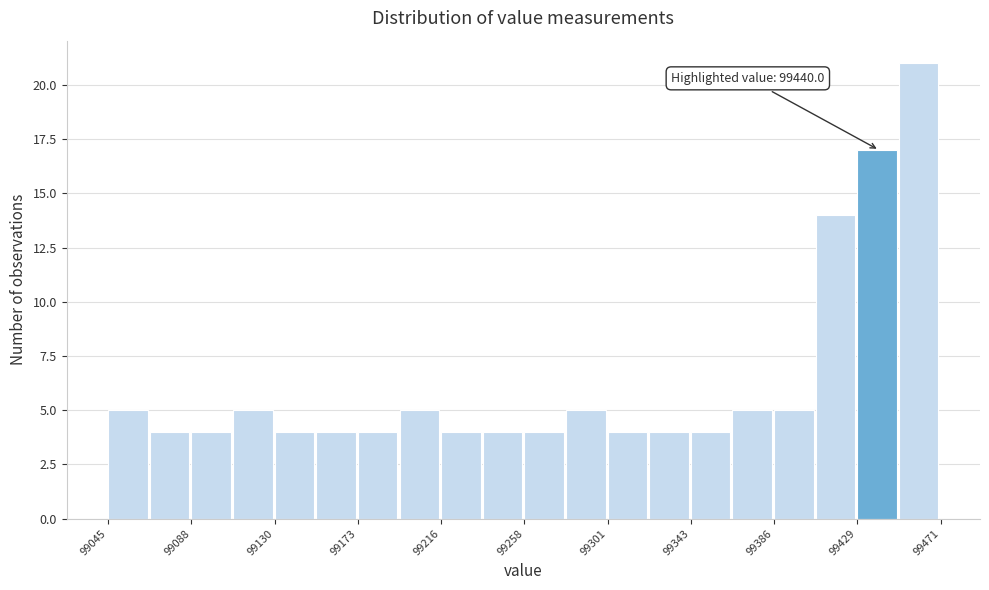

Over which range of the x-axis is the bar tallest?

99450 to 99470